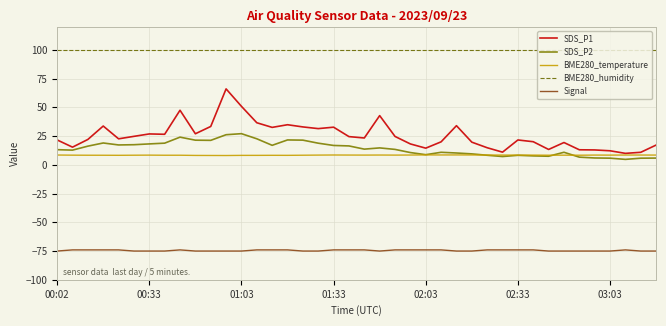

What is the minimum value shown in the chart?

-75.0